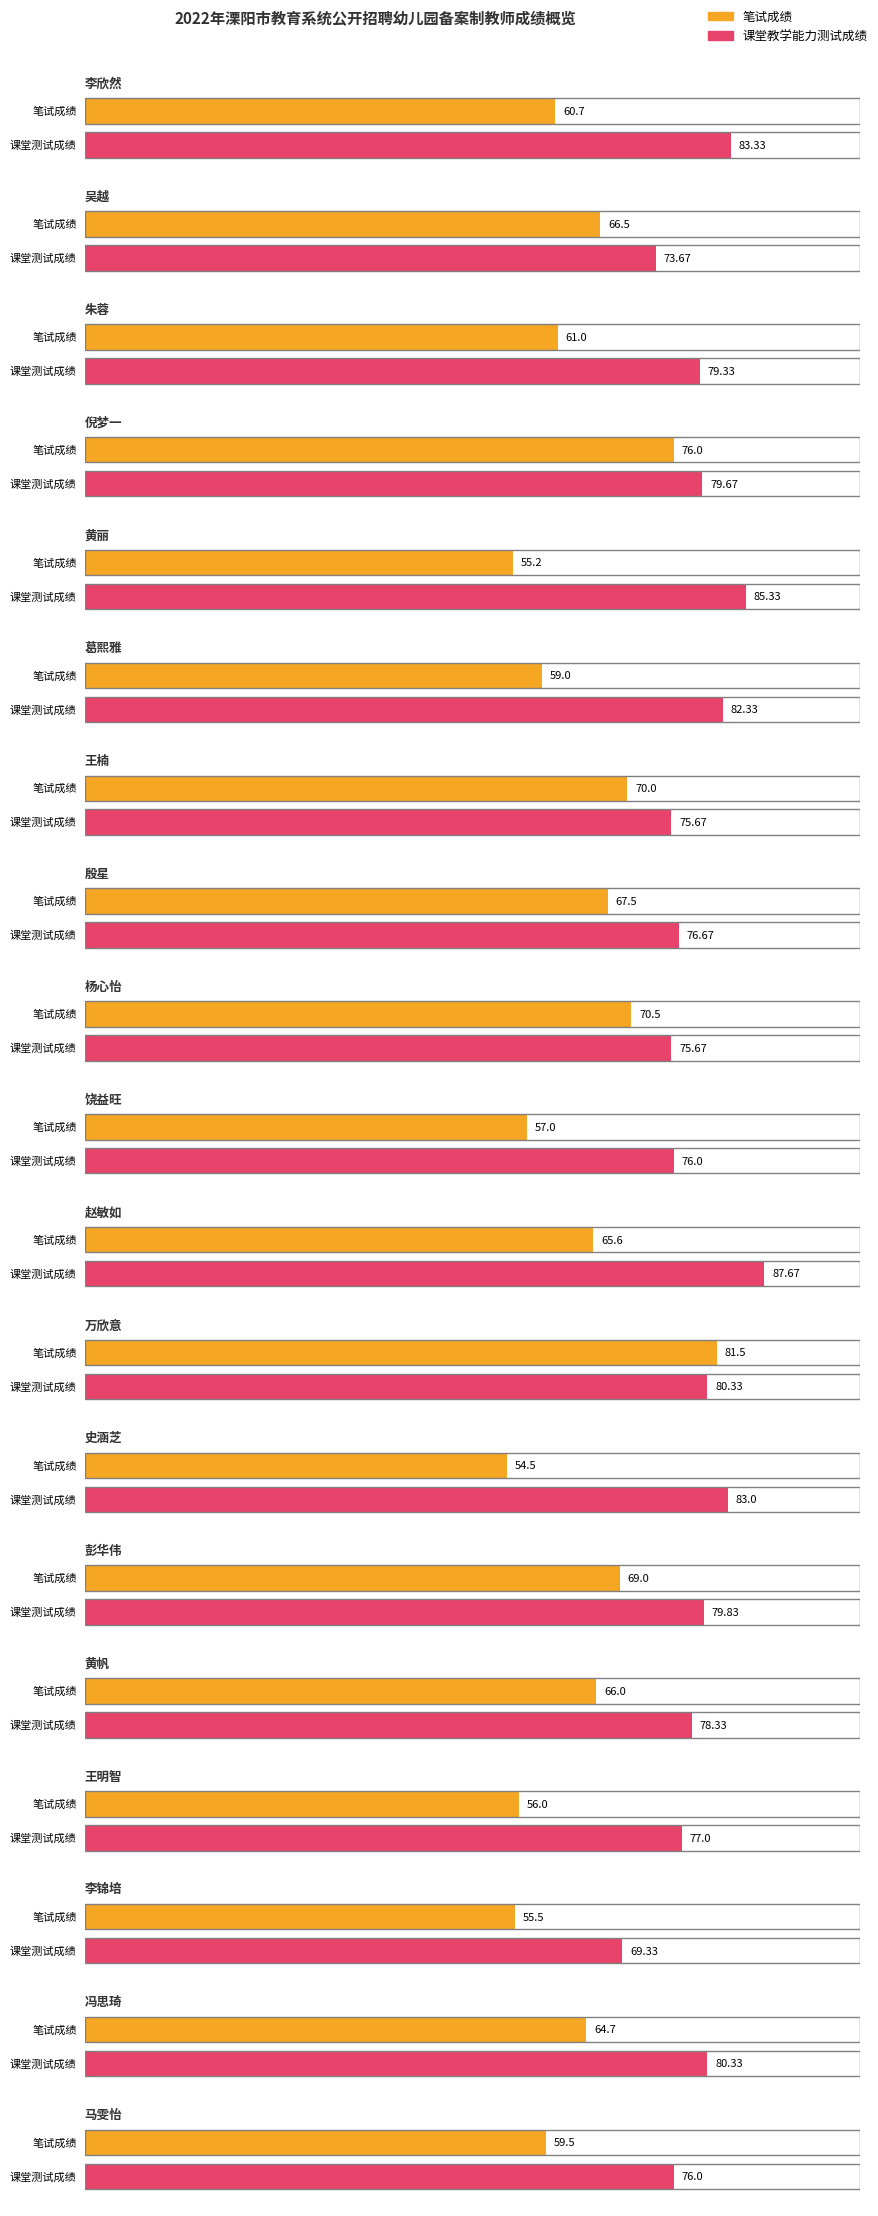

What is the difference between the maximum and second lowest values in the 课堂教学能力测试成绩 series?

14.0